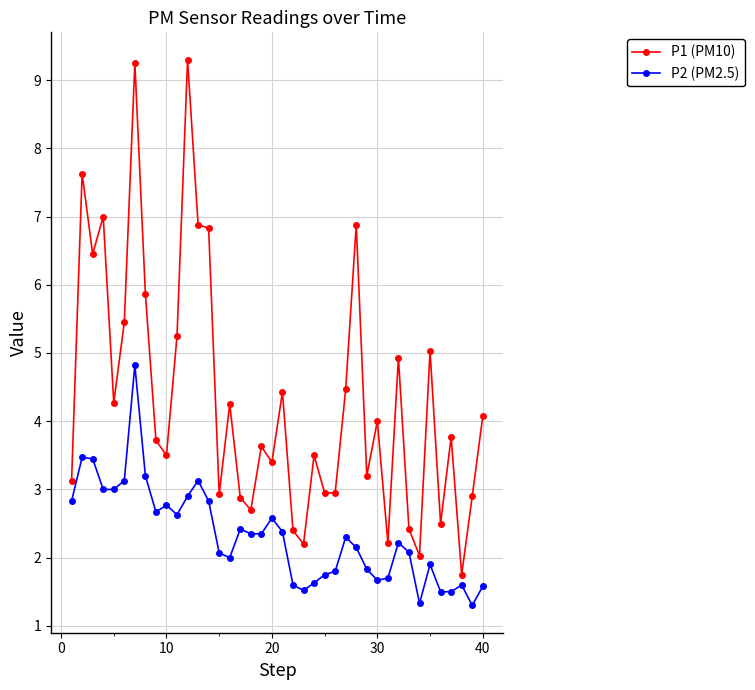

What is the difference between the maximum and minimum values in the P2 (PM2.5) series?

3.5